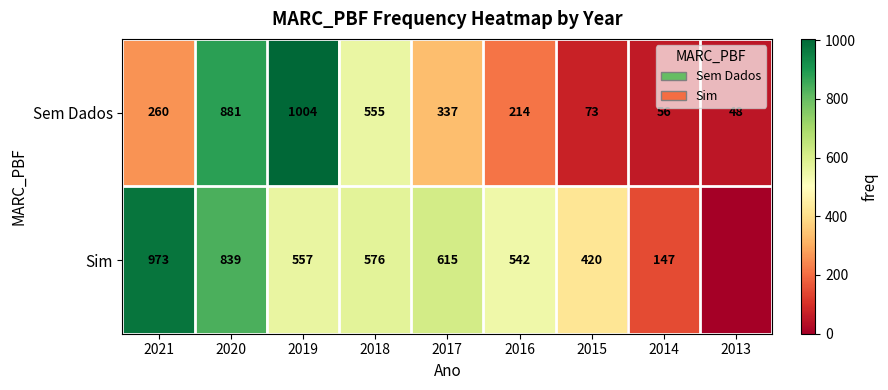

At which label does Sem Dados reach its peak?

2019